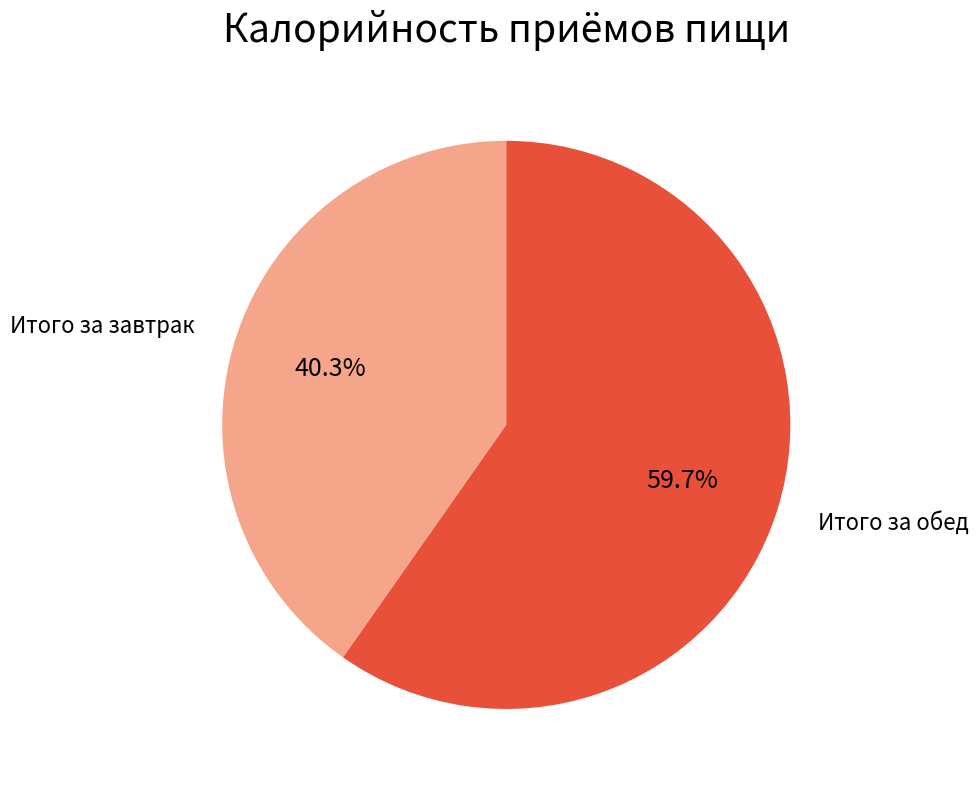

Is there a majority slice in this chart?

Yes